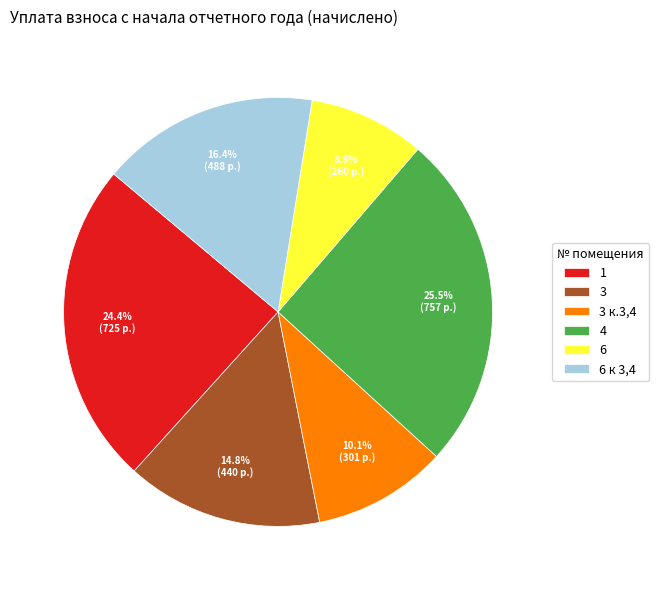

What is the ratio of the value at 3 to the value at 3 к.3,4?

1.5